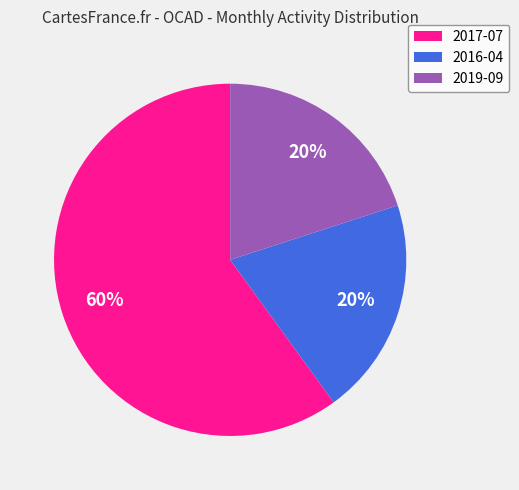

What is the largest slice in the pie chart?

2017-07